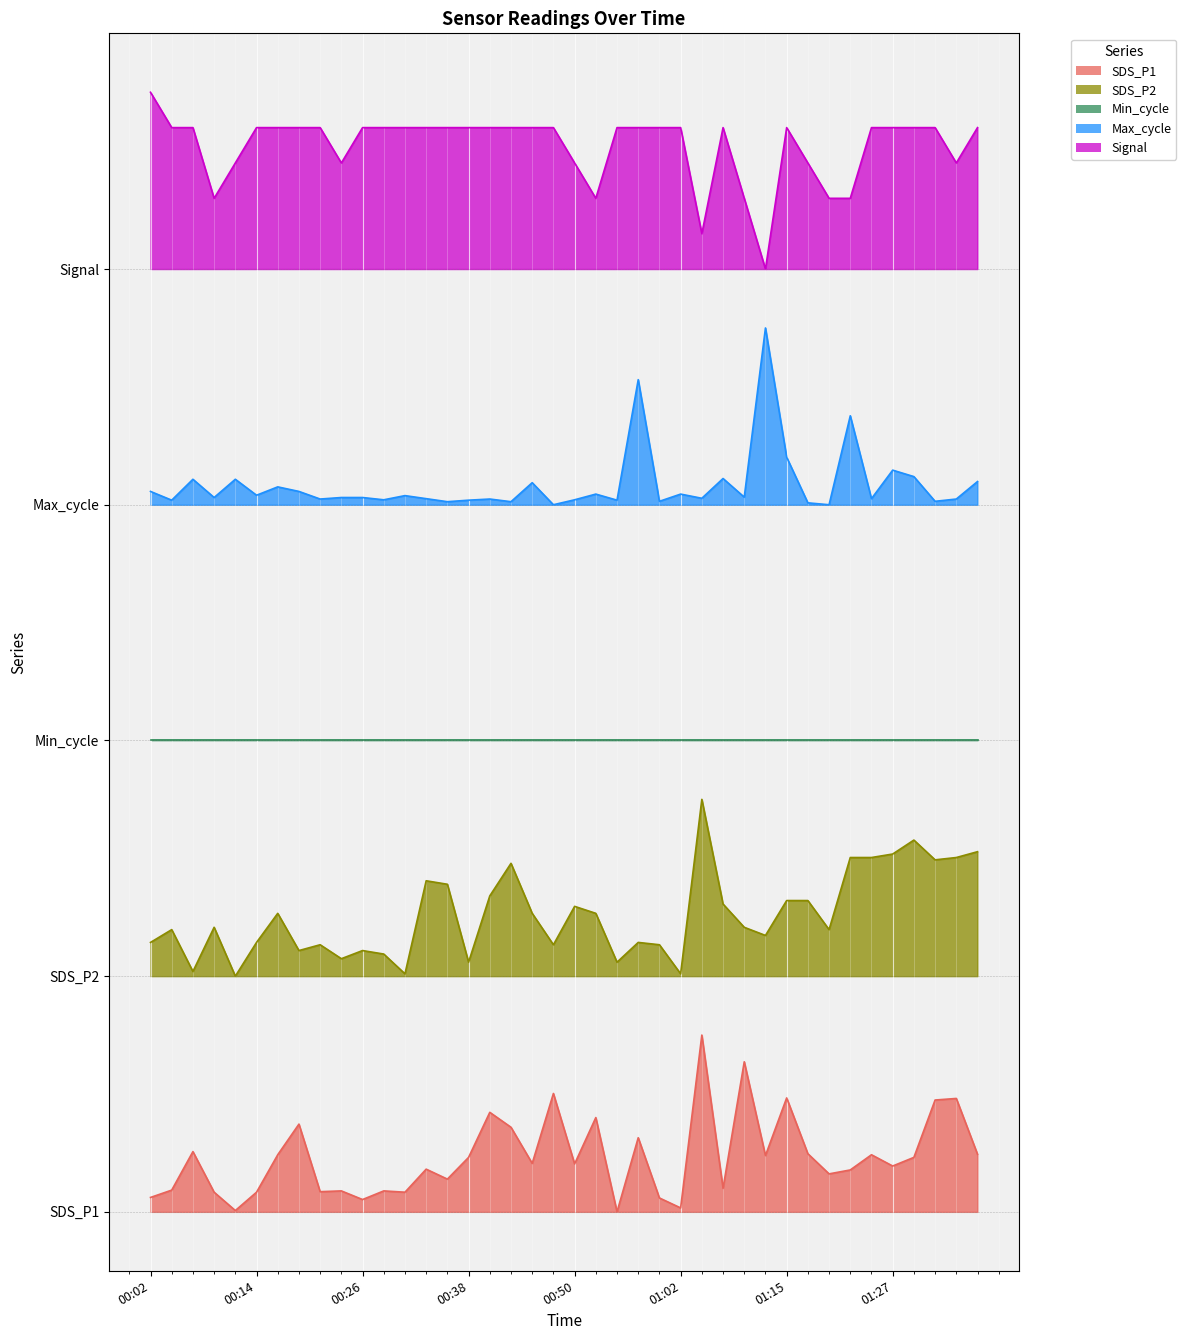

At which category does the chart reach its minimum across all series?

00:55